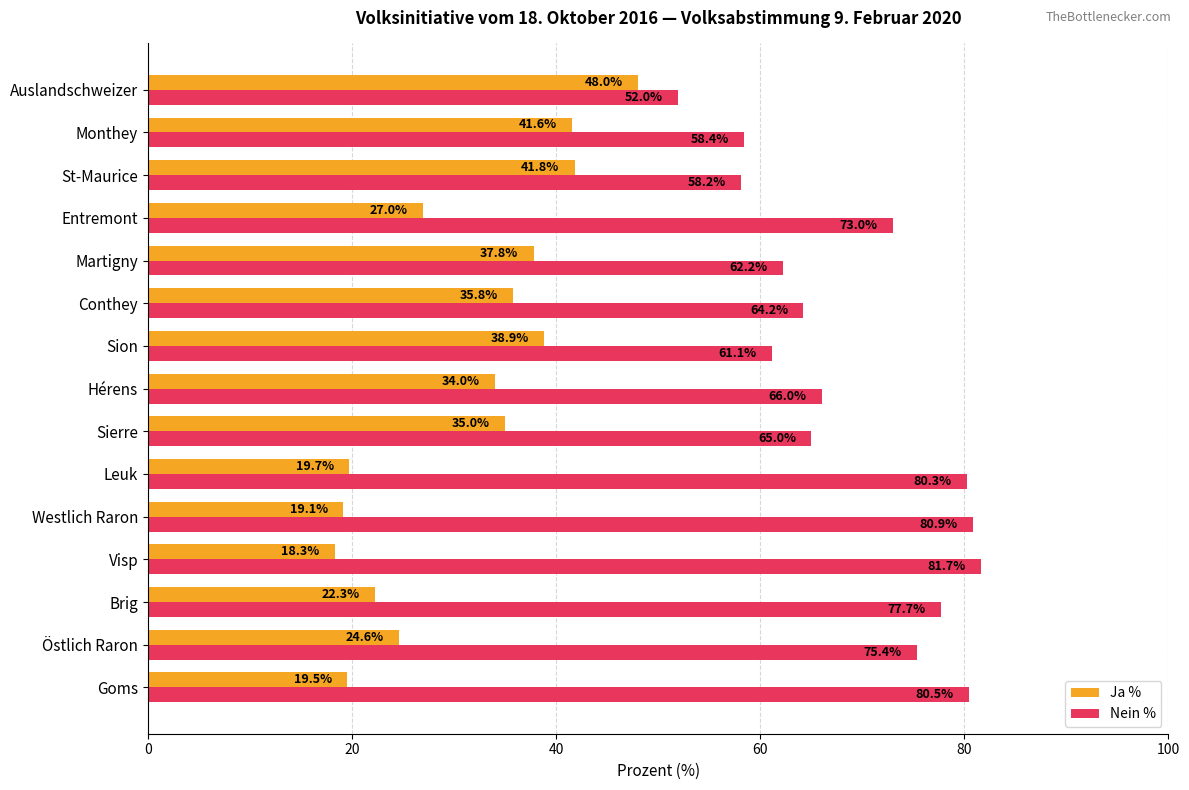

Is it true that Nein % equals 101.9 at St-Maurice?

False